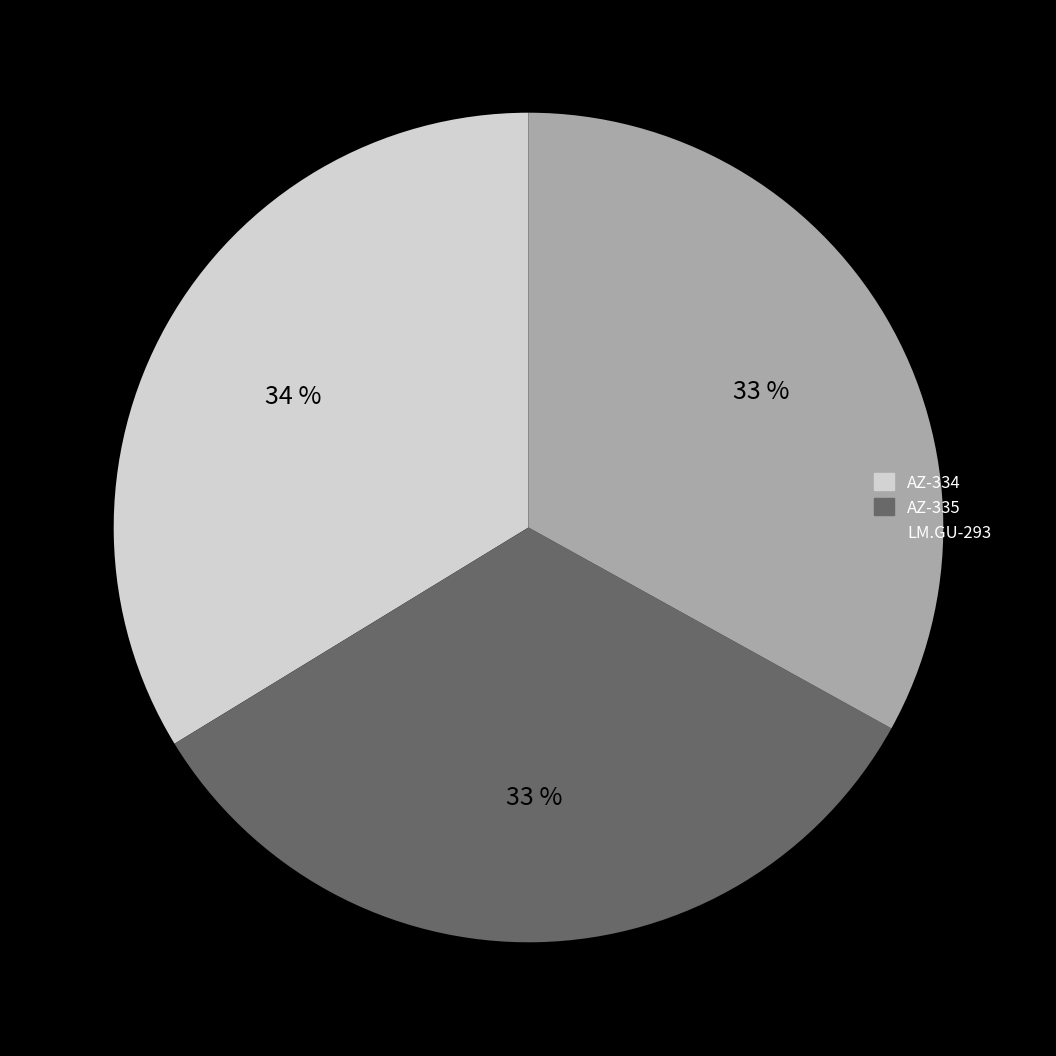

Is the sum of LM.GU-293 and AZ-335 greater than half?

Yes